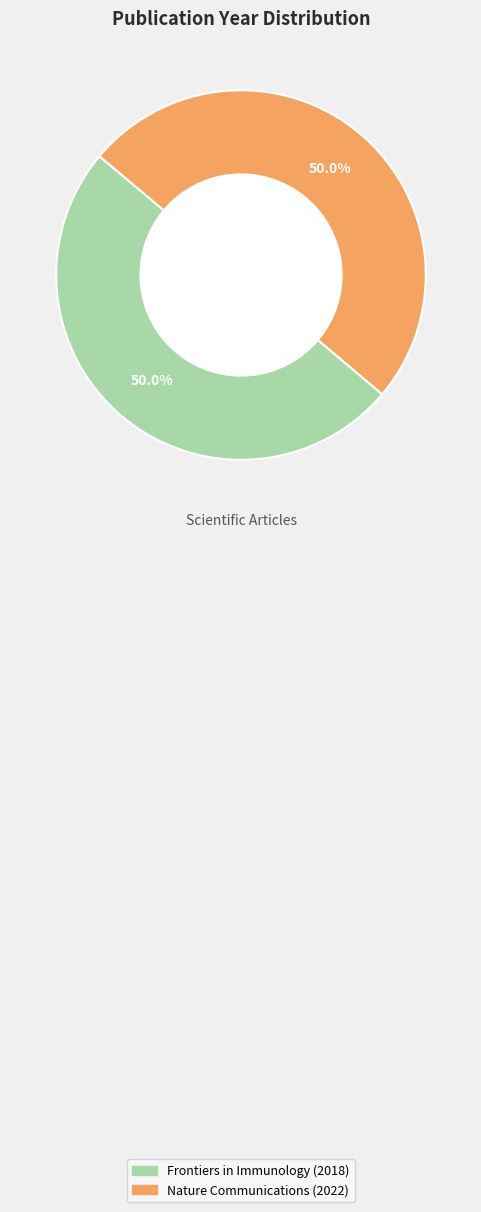

What portion of the pie excludes Frontiers in Immunology (2018)?

50.0%